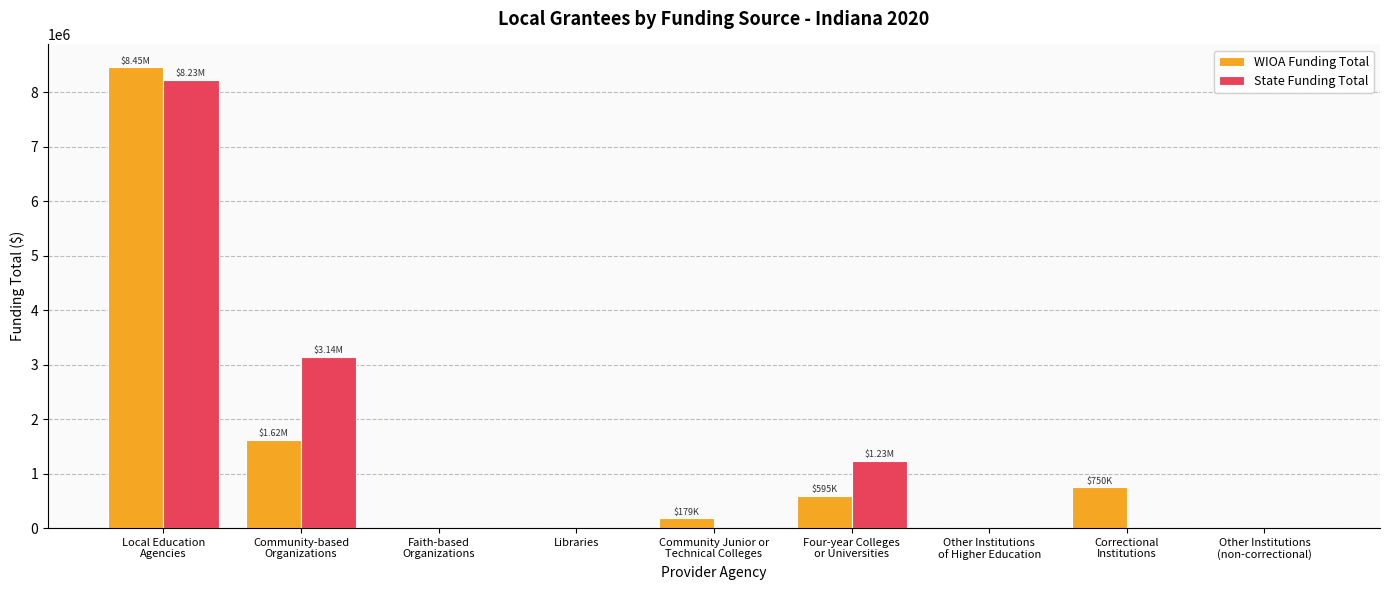

Where does the WIOA Funding Total series first go above 178653?

Local Education
Agencies